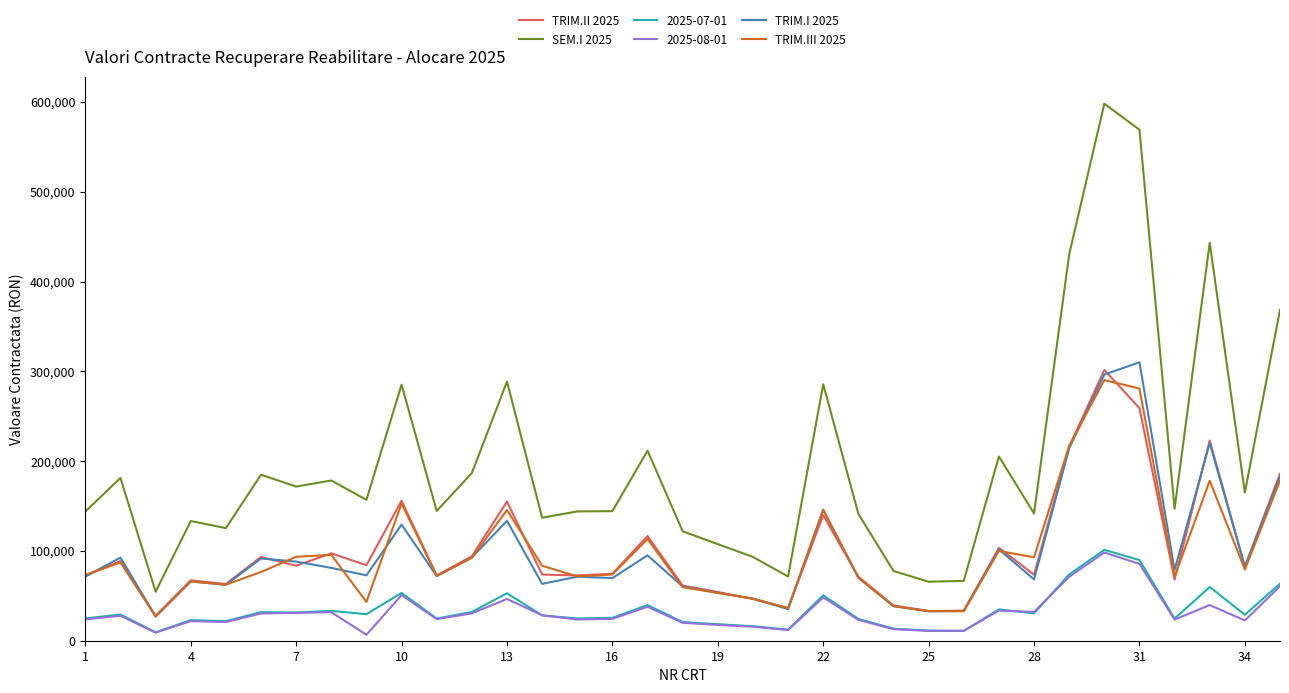

Which series has the largest range (max minus min)?

SEM.I 2025